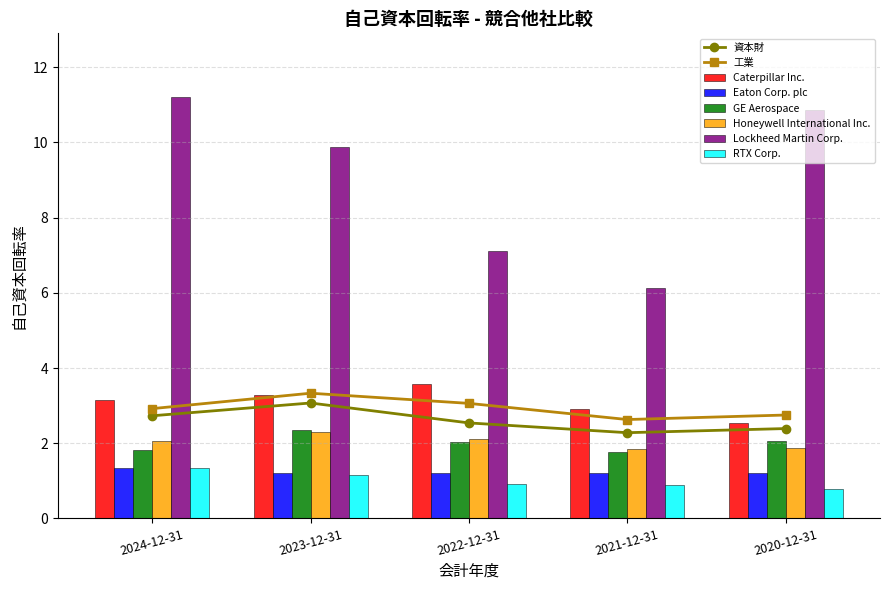

What is the maximum value for Lockheed Martin Corp.?

11.2